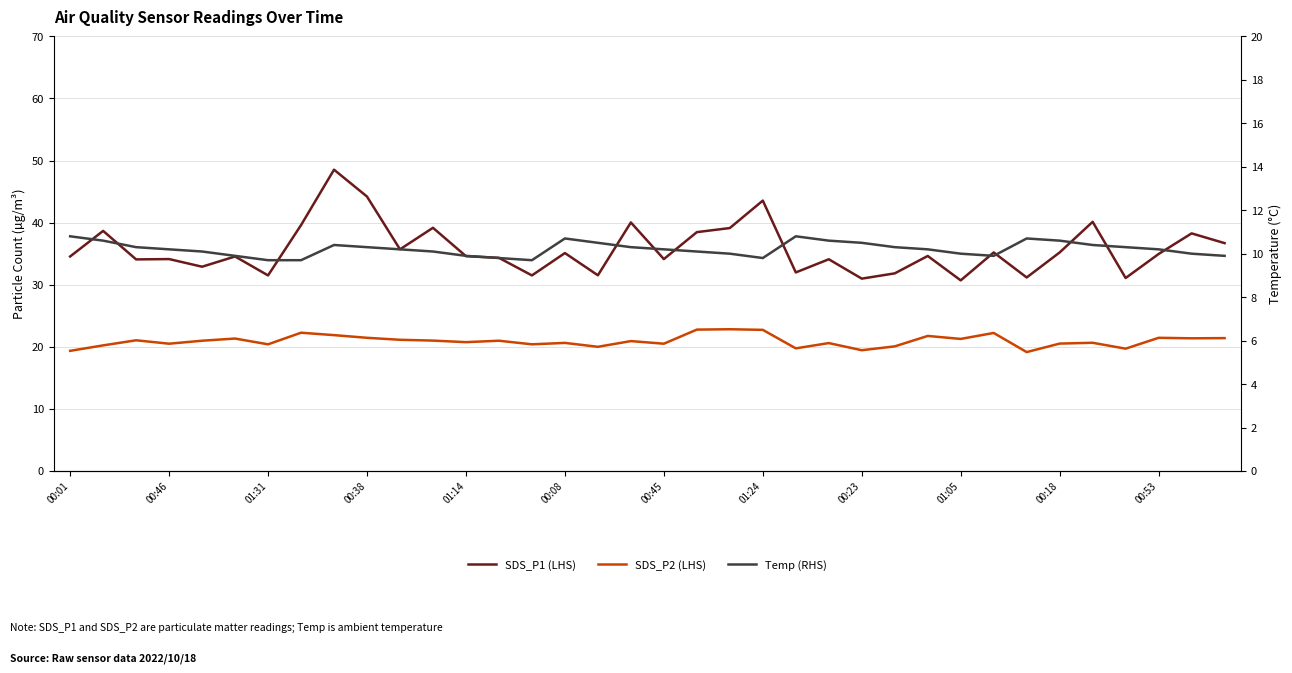

Reading right to left, list all the values displayed in this chart.

SDS_P1 (LHS): 36.7	38.3	35.0	31.1	40.1	35.2	31.2	35.2	30.7	34.6	31.8	31.0	34.1	32.0	43.5	39.1	38.5	34.1	40.0	31.5	35.1	31.5	34.3	34.6	39.2	35.7	44.2	48.5	39.6	31.5	34.5	32.9	34.1	34.1	38.7	34.5
SDS_P2 (LHS): 21.4	21.4	21.4	19.7	20.6	20.5	19.1	22.2	21.3	21.8	20.1	19.4	20.6	19.8	22.7	22.8	22.8	20.5	20.9	20.0	20.6	20.4	21.0	20.8	21.0	21.1	21.4	21.9	22.3	20.4	21.3	21.0	20.5	21.1	20.2	19.4
Temp (RHS): 9.9	10.0	10.2	10.3	10.4	10.6	10.7	9.9	10.0	10.2	10.3	10.5	10.6	10.8	9.8	10.0	10.1	10.2	10.3	10.5	10.7	9.7	9.8	9.9	10.1	10.2	10.3	10.4	9.7	9.7	9.9	10.1	10.2	10.3	10.6	10.8